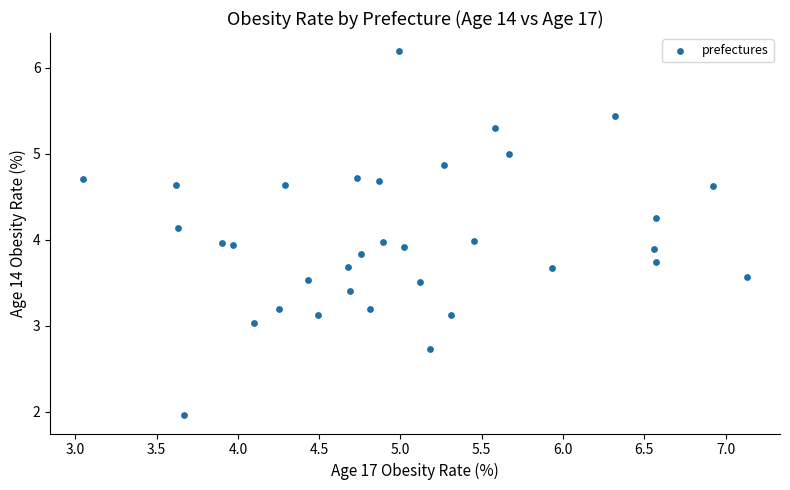

What is the range of X values (max minus min)?

4.1